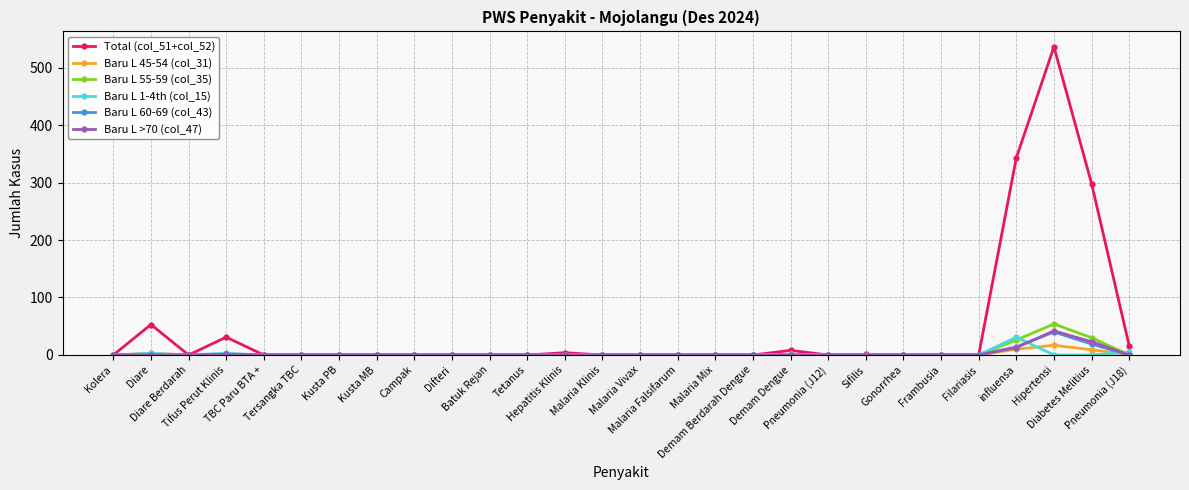

Which series has the largest range (max minus min)?

Total (col_51+col_52)